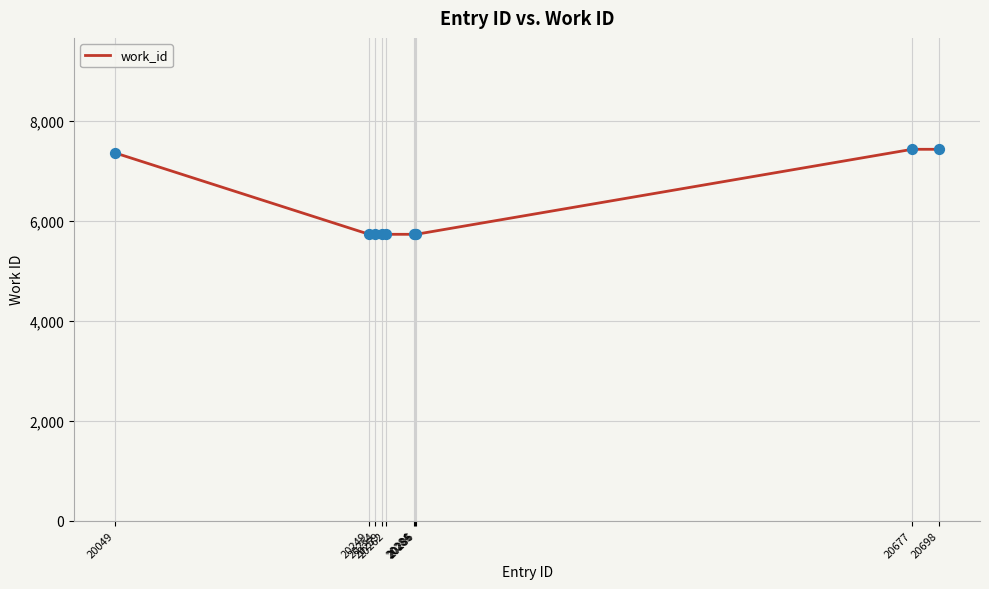

Which has a higher value, 20049 or 20285?

20049